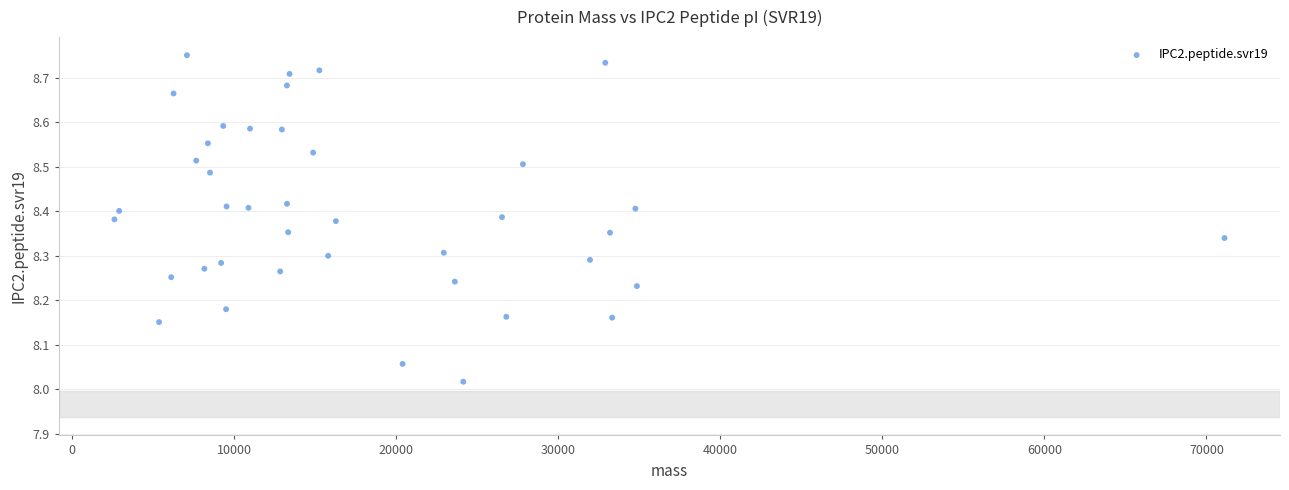

What is the range of Y values (max minus min)?

0.7